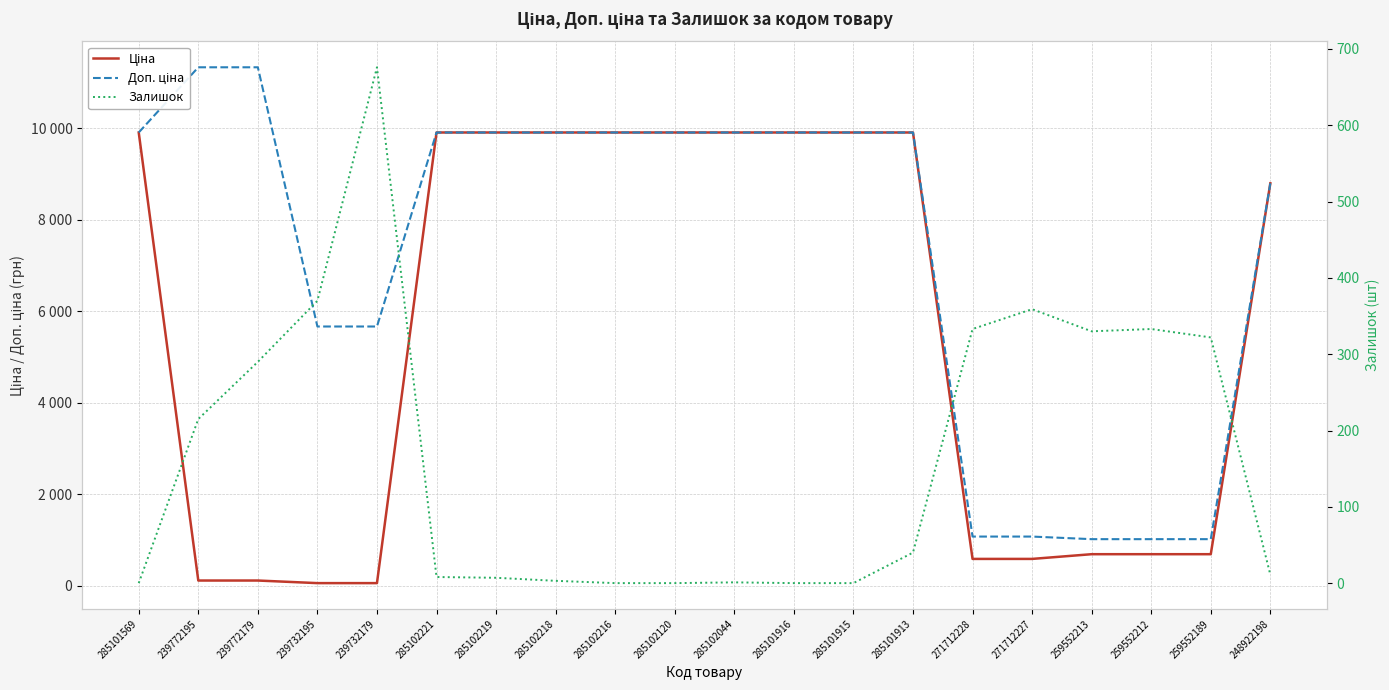

Reading right to left, what are all the values shown in this chart?

Ціна: 8797.6	689.1	689.1	689.1	586.0	586.0	9908.5	9908.5	9908.5	9908.5	9908.5	9908.5	9908.5	9908.5	9908.5	56.7	56.7	113.3	113.3	9908.5
Доп. ціна: 8797.6	1017.8	1017.8	1017.8	1074.5	1074.5	9908.5	9908.5	9908.5	9908.5	9908.5	9908.5	9908.5	9908.5	9908.5	5667.0	5667.0	11334.0	11334.0	9908.5
Залишок: 11.0	322.0	333.0	330.0	359.0	333.0	40.0	0.0	0.0	1.0	0.0	0.0	3.0	7.0	8.0	676.0	370.0	290.0	215.0	0.0